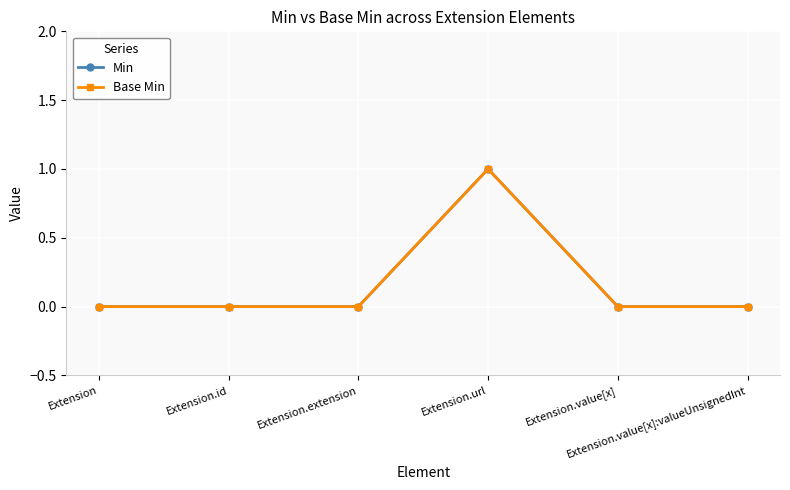

Is this an area chart (filled region under the line)?

No